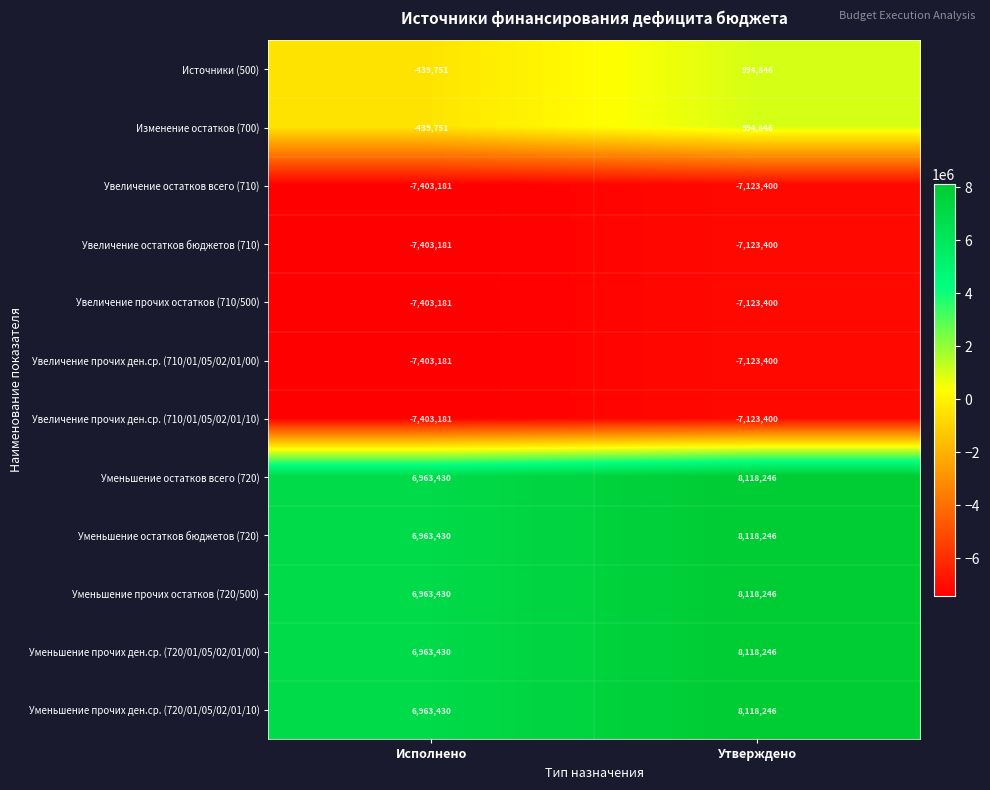

What is the sum of all Уменьшение прочих ден.ср. (720/01/05/02/01/00) values?

15081676